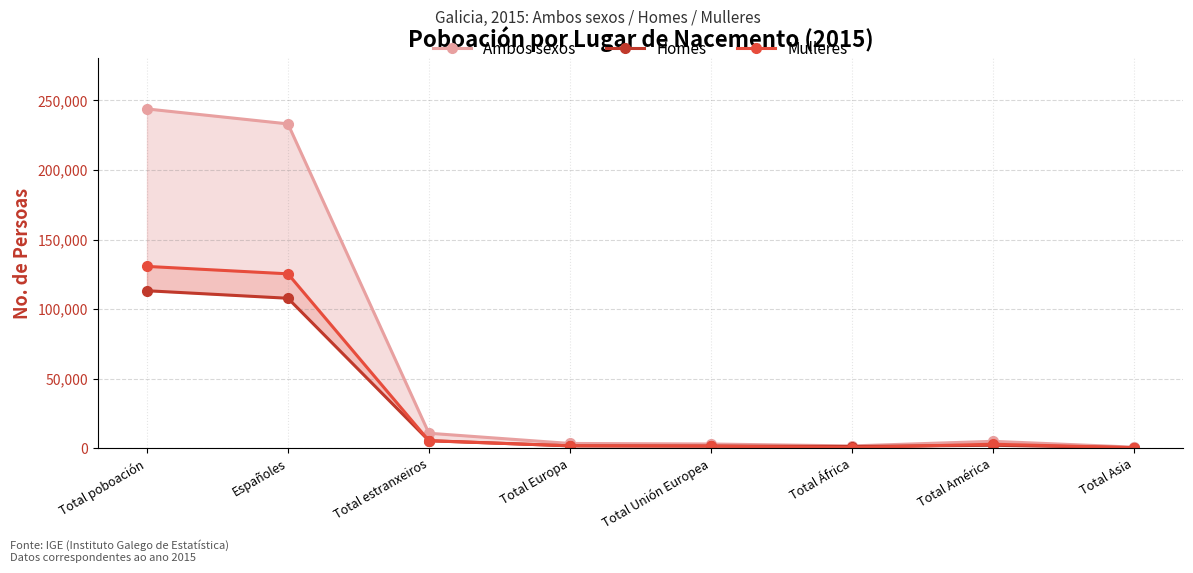

What position from the left is Total Asia?

8